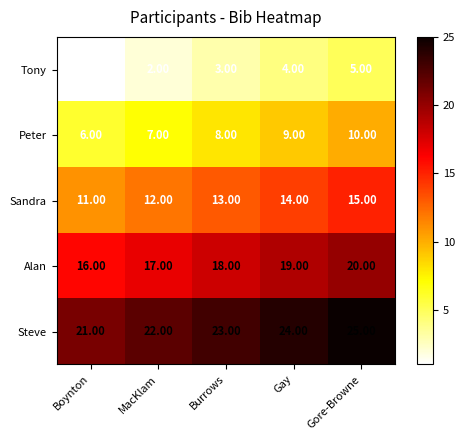

Where is Alan nearest to the value 18?

Burrows